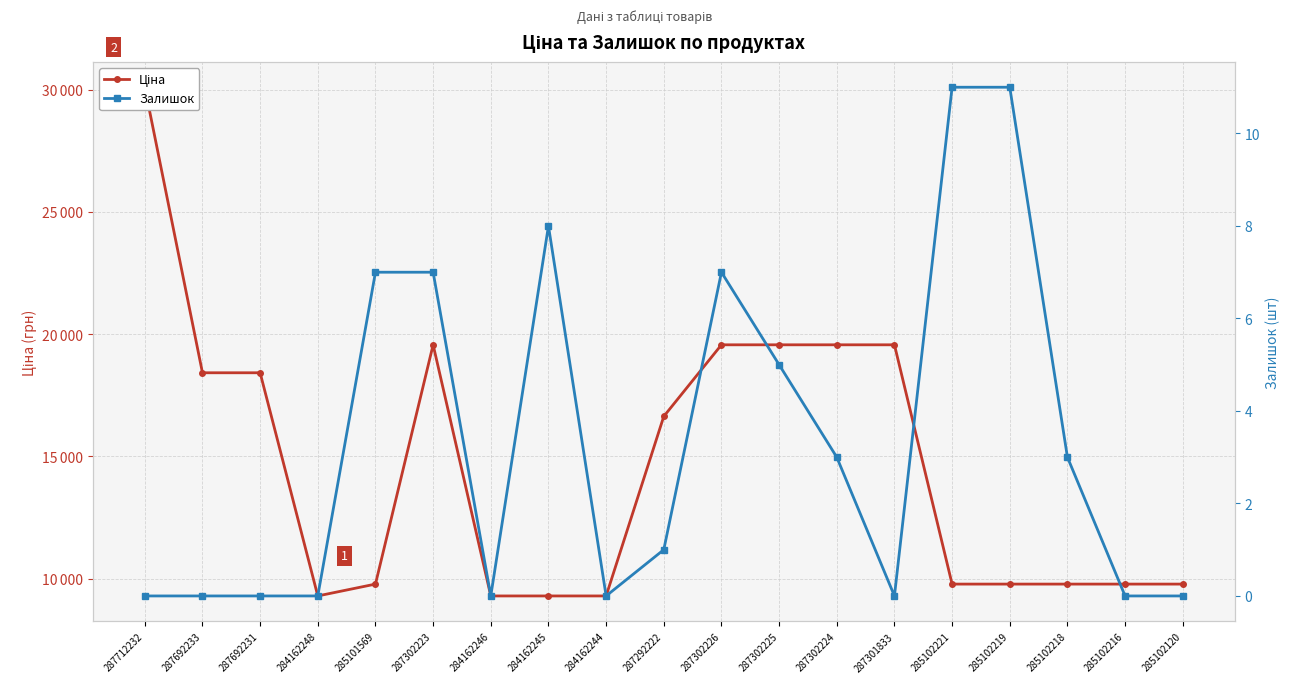

Which category has the lowest value in the Залишок series?

287712232